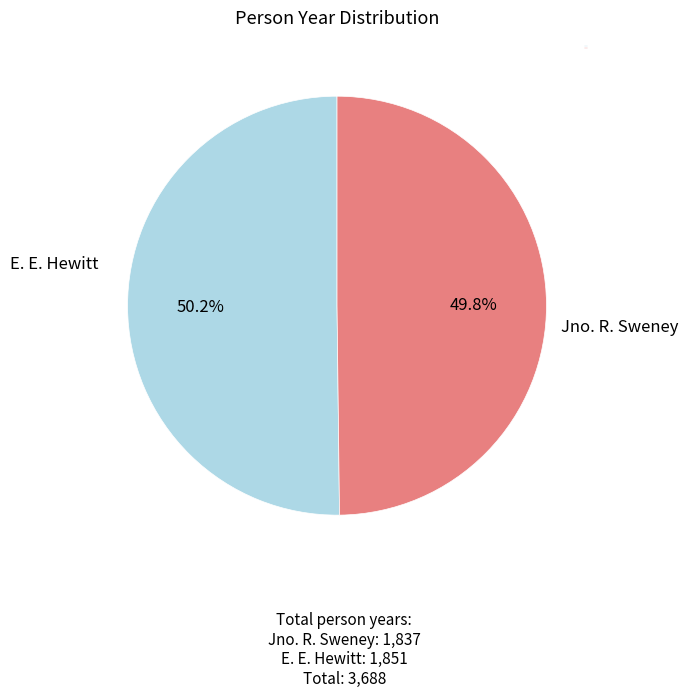

To the nearest percent, what portion does Jno. R. Sweney represent?

50%